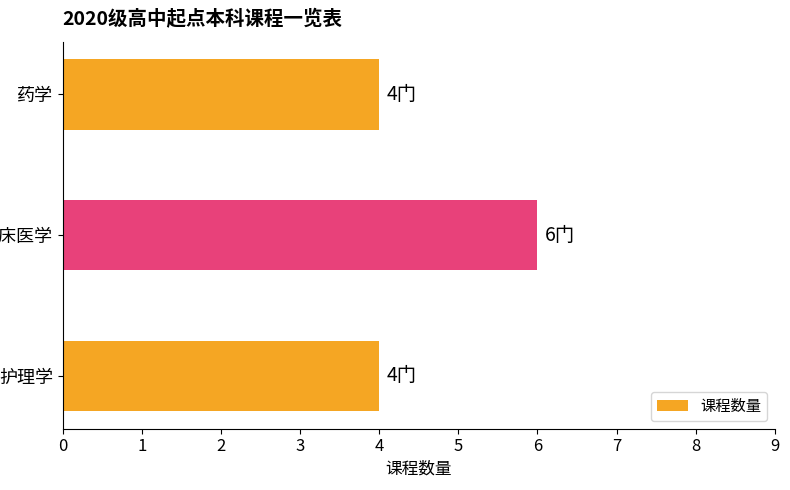

What is the sum of the values at 药学 and 护理学?

8